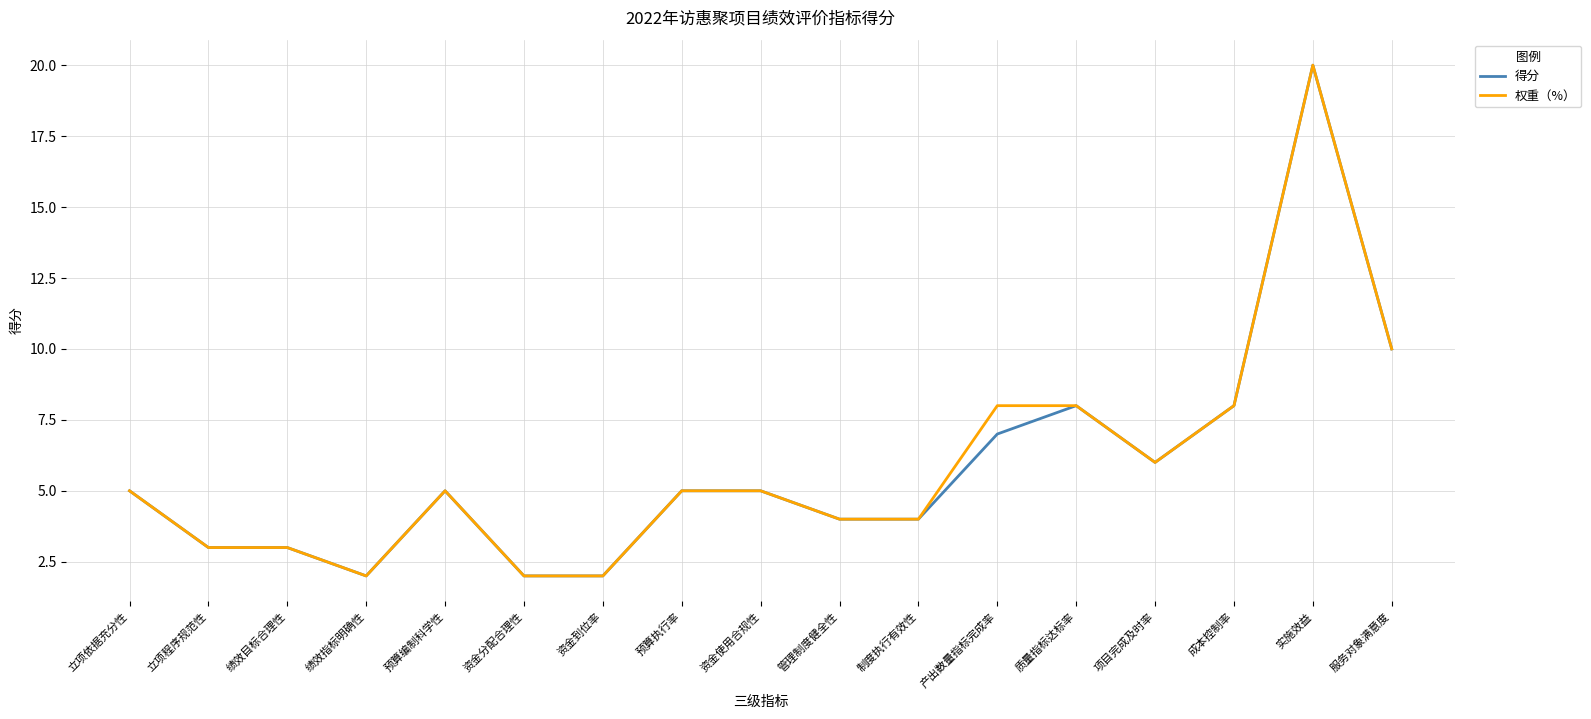

What is the smallest value displayed?

2